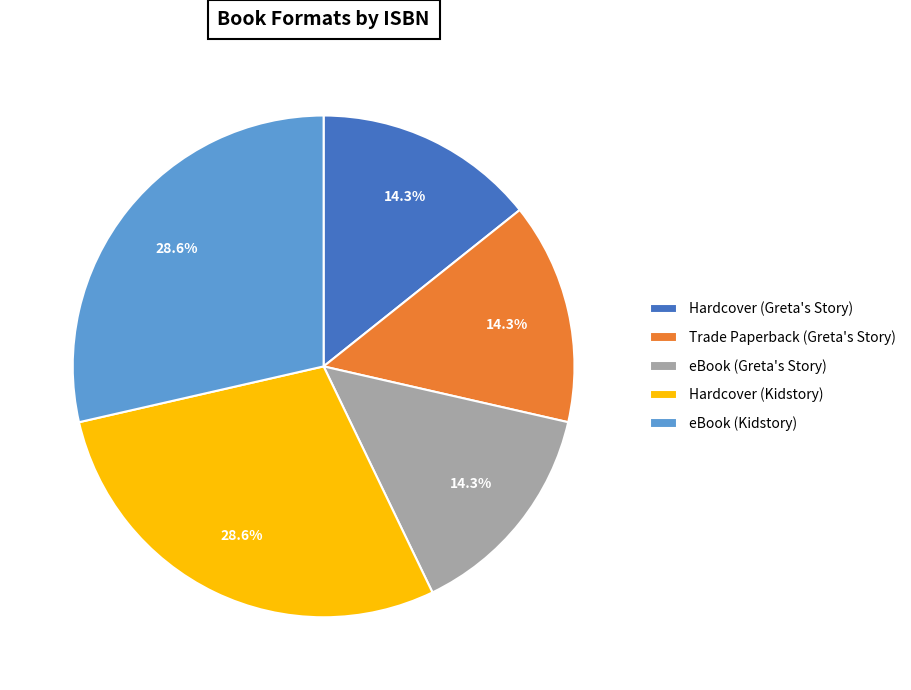

How many slices are in this pie chart?

5